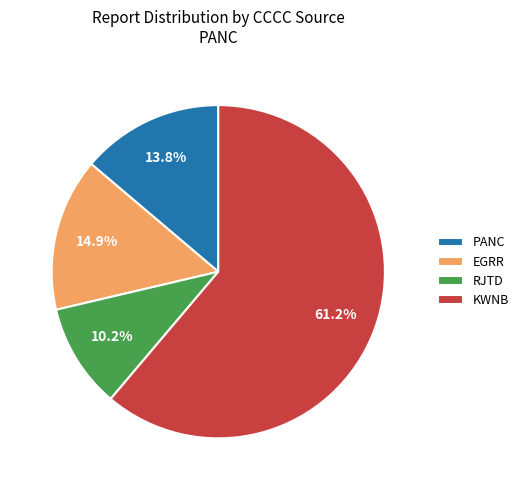

Which category has the biggest portion of the pie?

KWNB